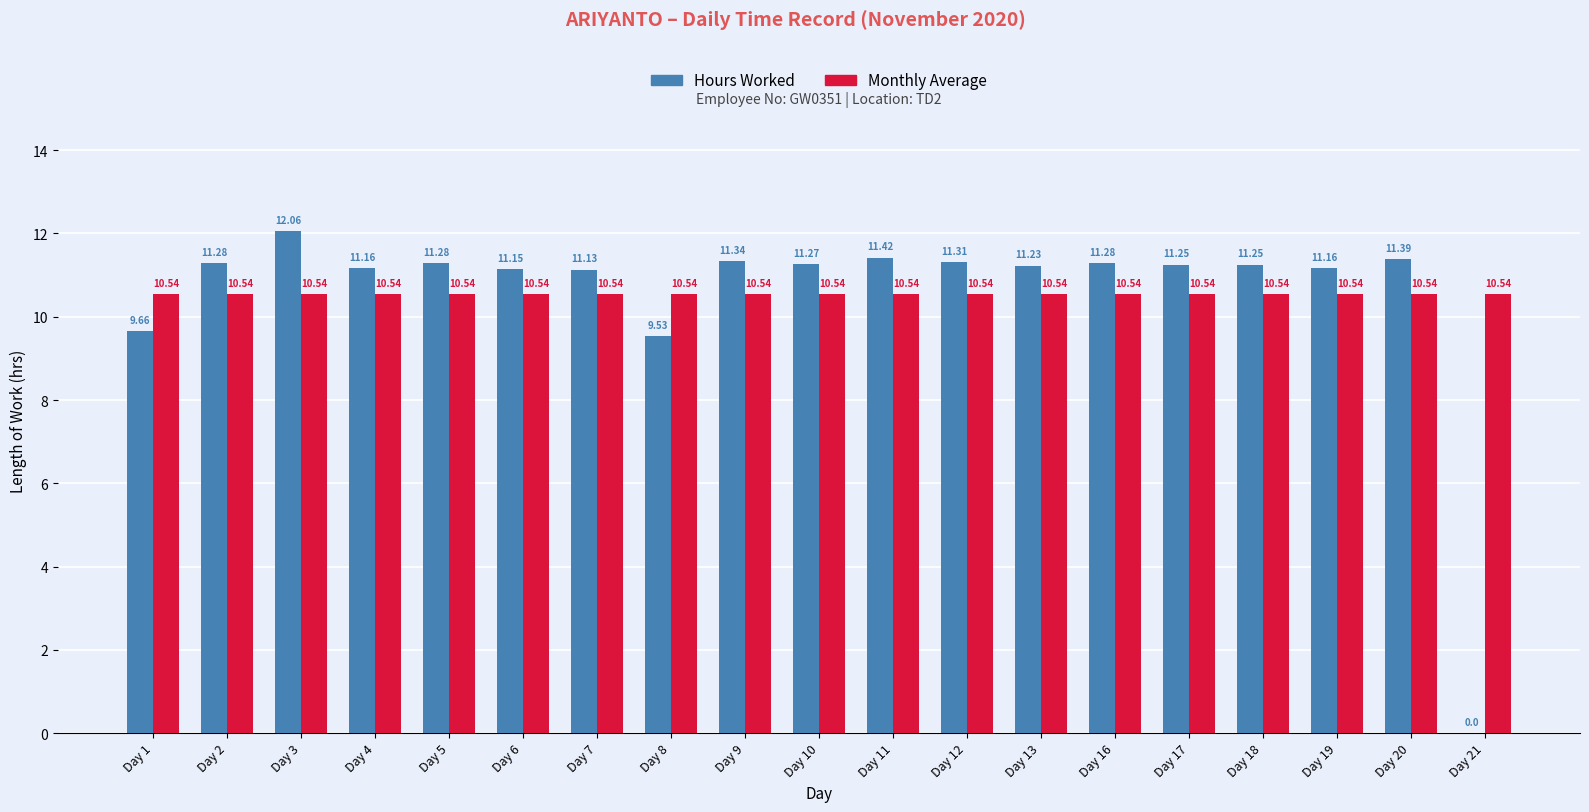

Is it true that Hours Worked equals 6.9 at Day 7?

False